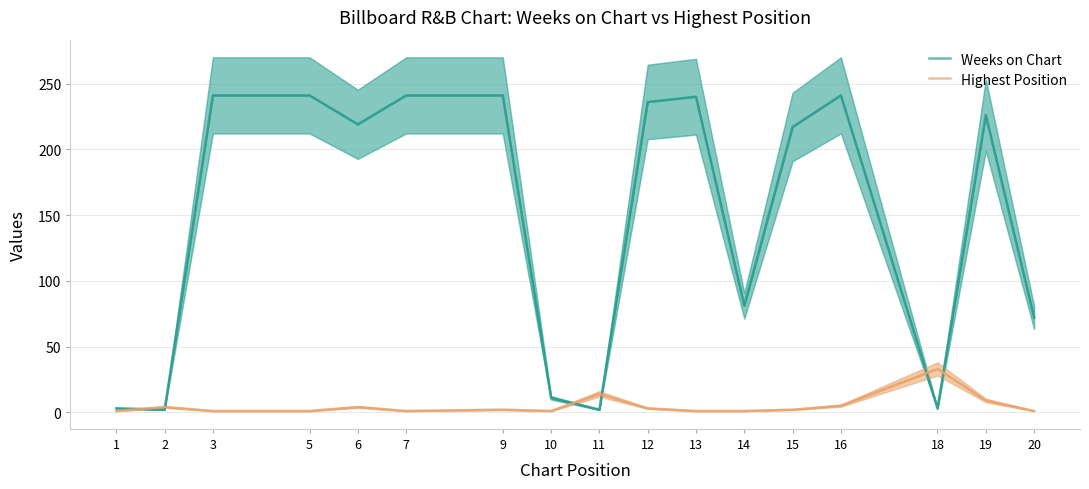

How many lines are shown in the chart?

2